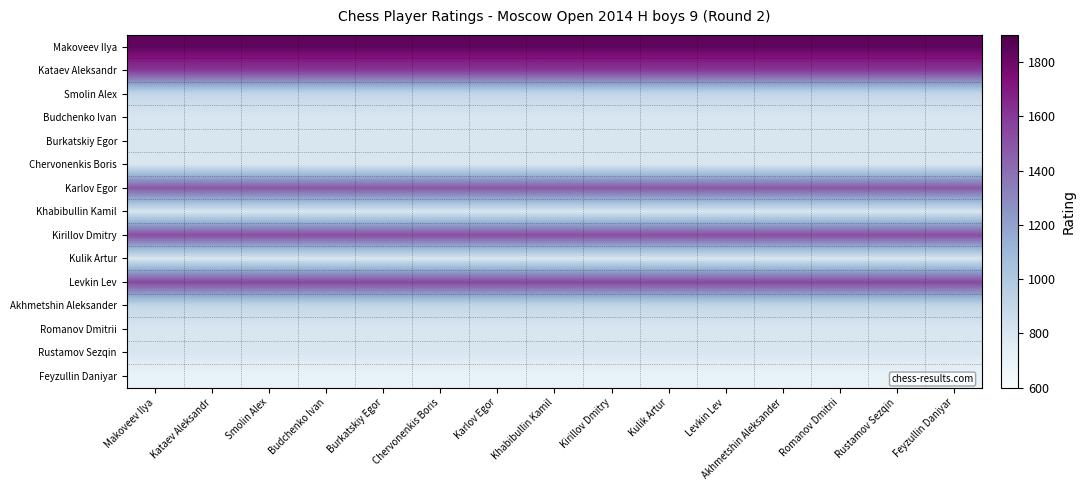

Which series has the largest range (max minus min)?

Makoveev Ilya